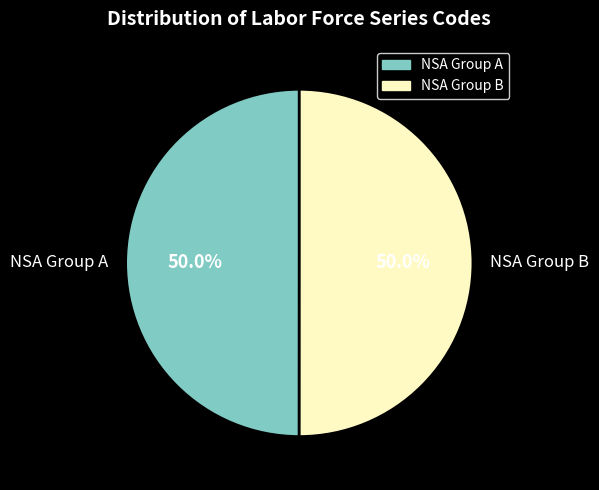

To the nearest percent, what is the average slice percentage?

50%